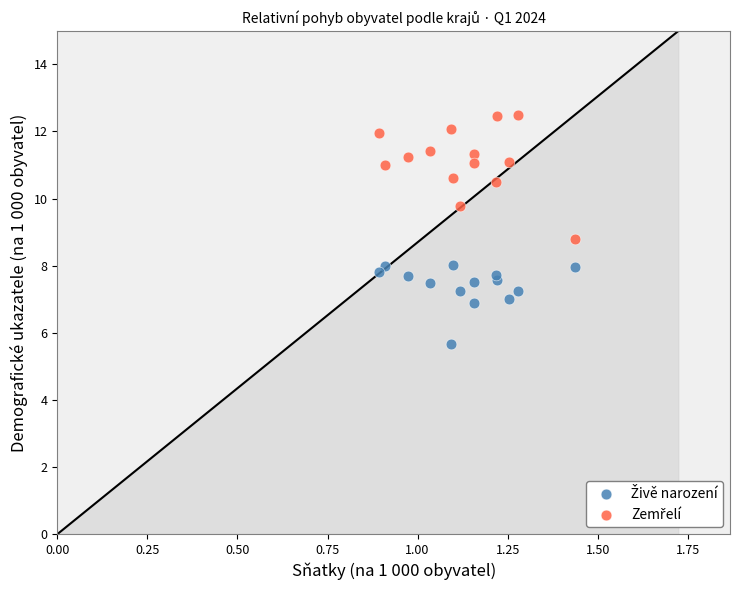

What is the X range (max minus min) for the scatter plot?

0.5